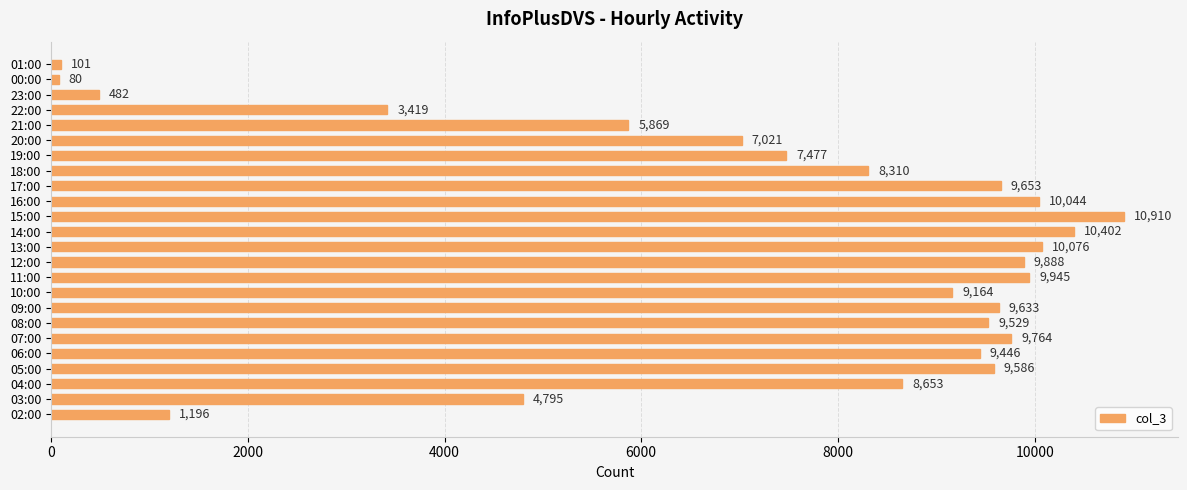

Approximately how many times larger is the value at 18:00 compared to 01:00?

82.3